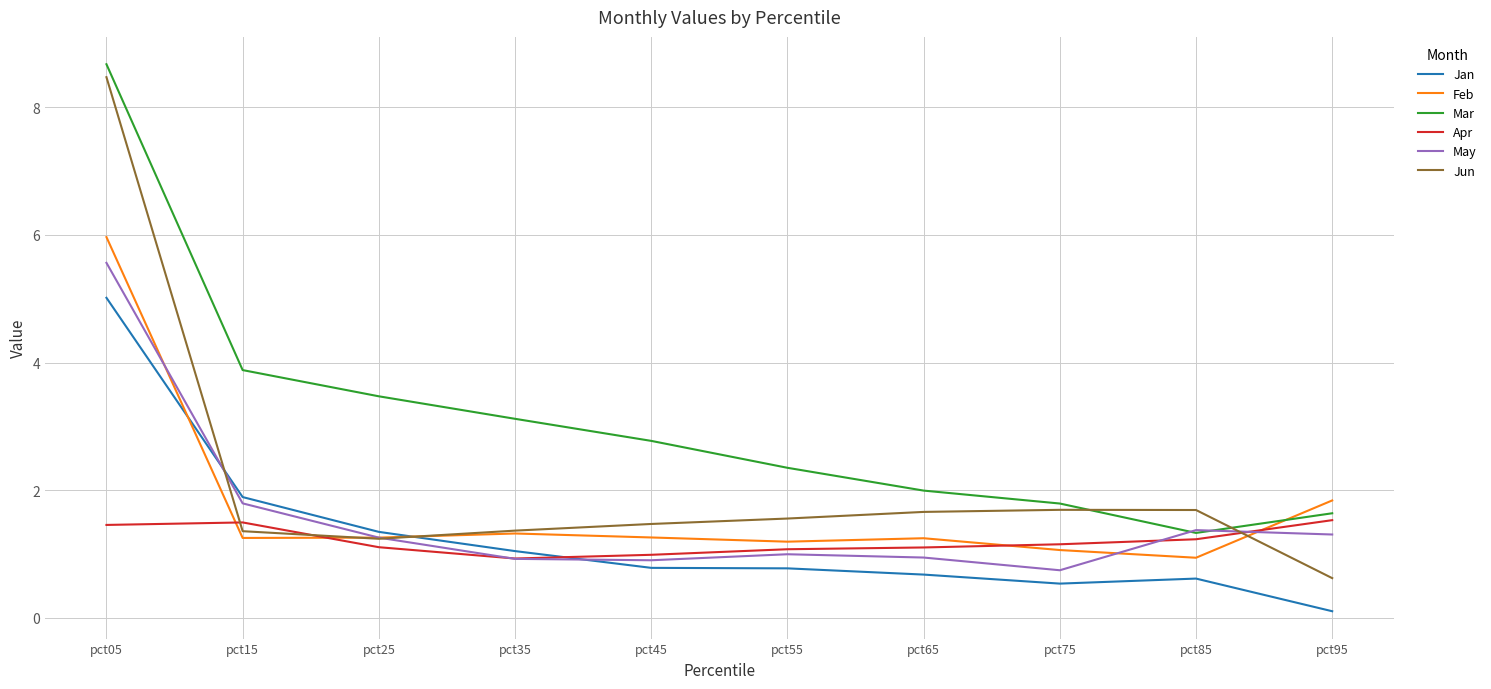

Between pct15 and pct95, which series saw the biggest shift?

Mar